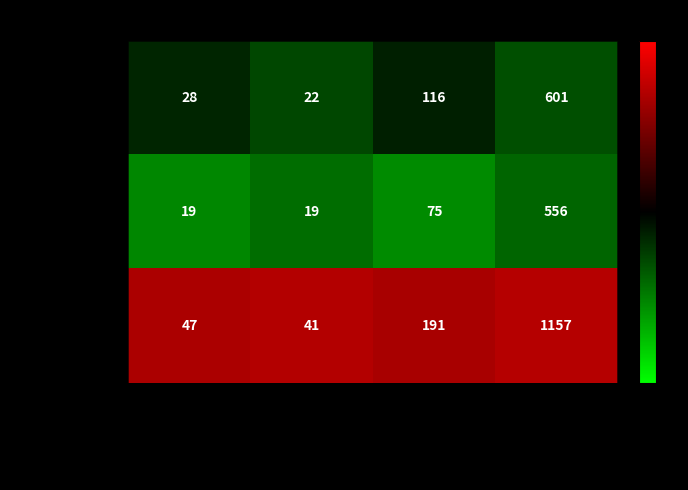

The value of Обед at Жиры is 5. True or false?

False